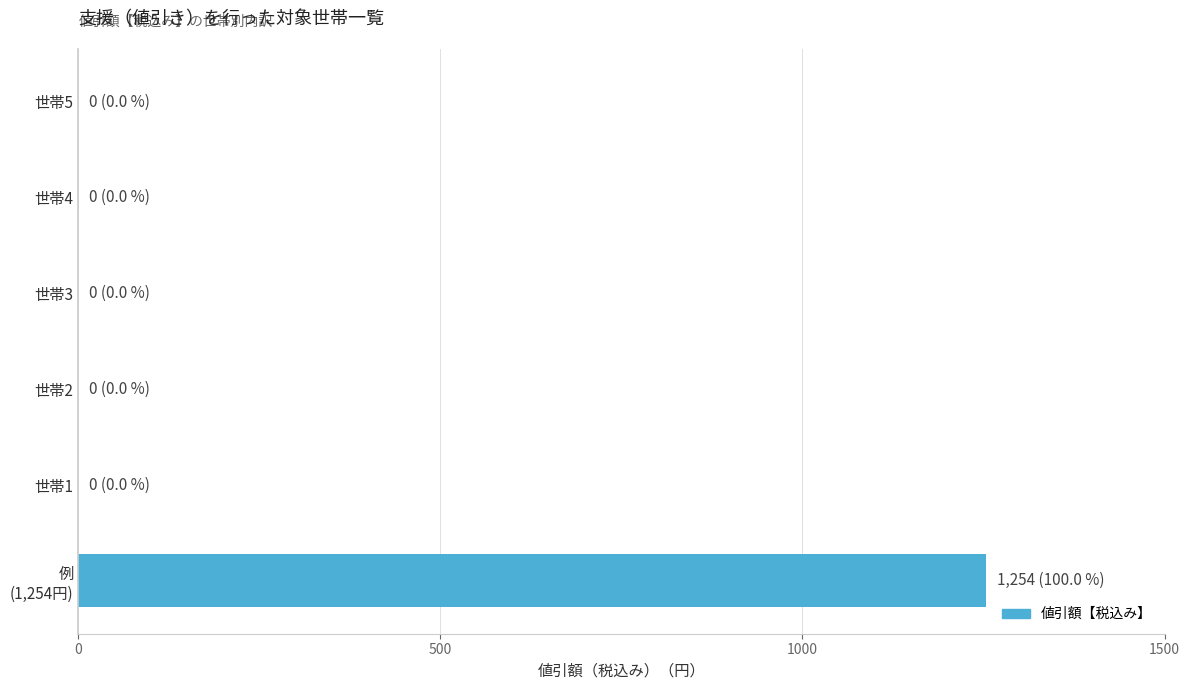

What is the maximum value shown in the chart?

1254